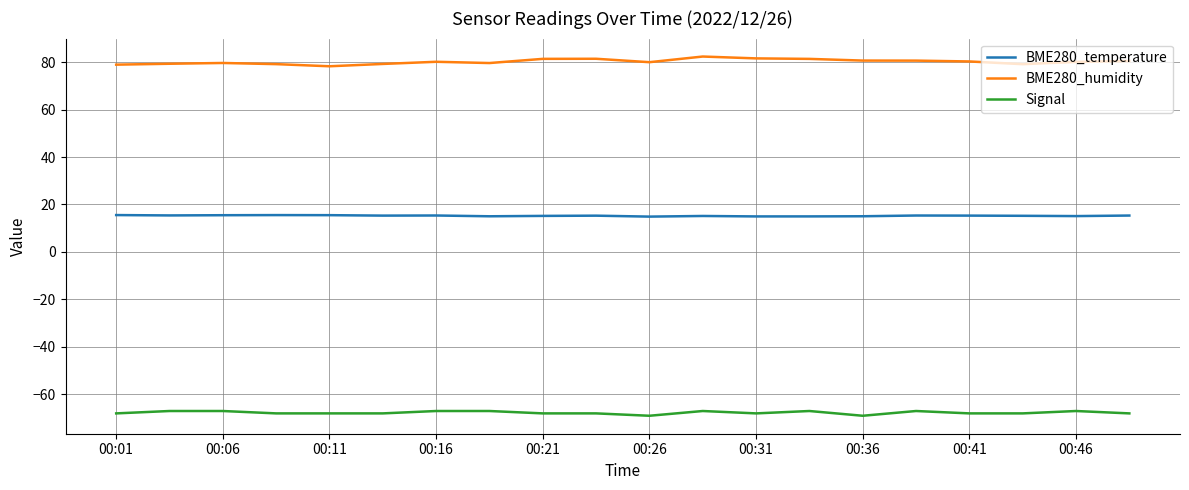

True or false: BME280_temperature and Signal cross at least once.

False